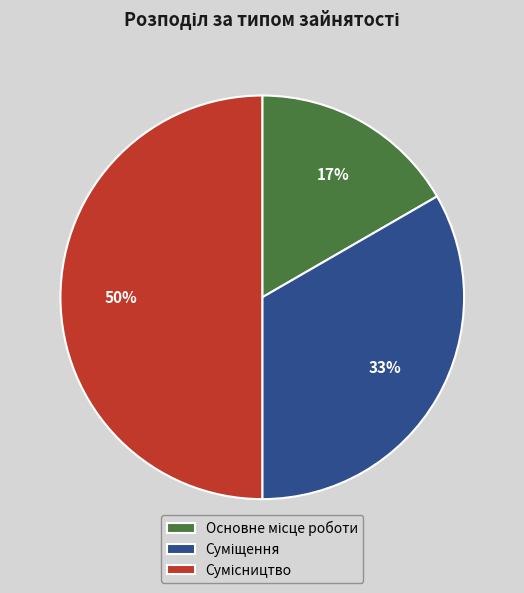

To the nearest percent, what is the average slice percentage?

33%